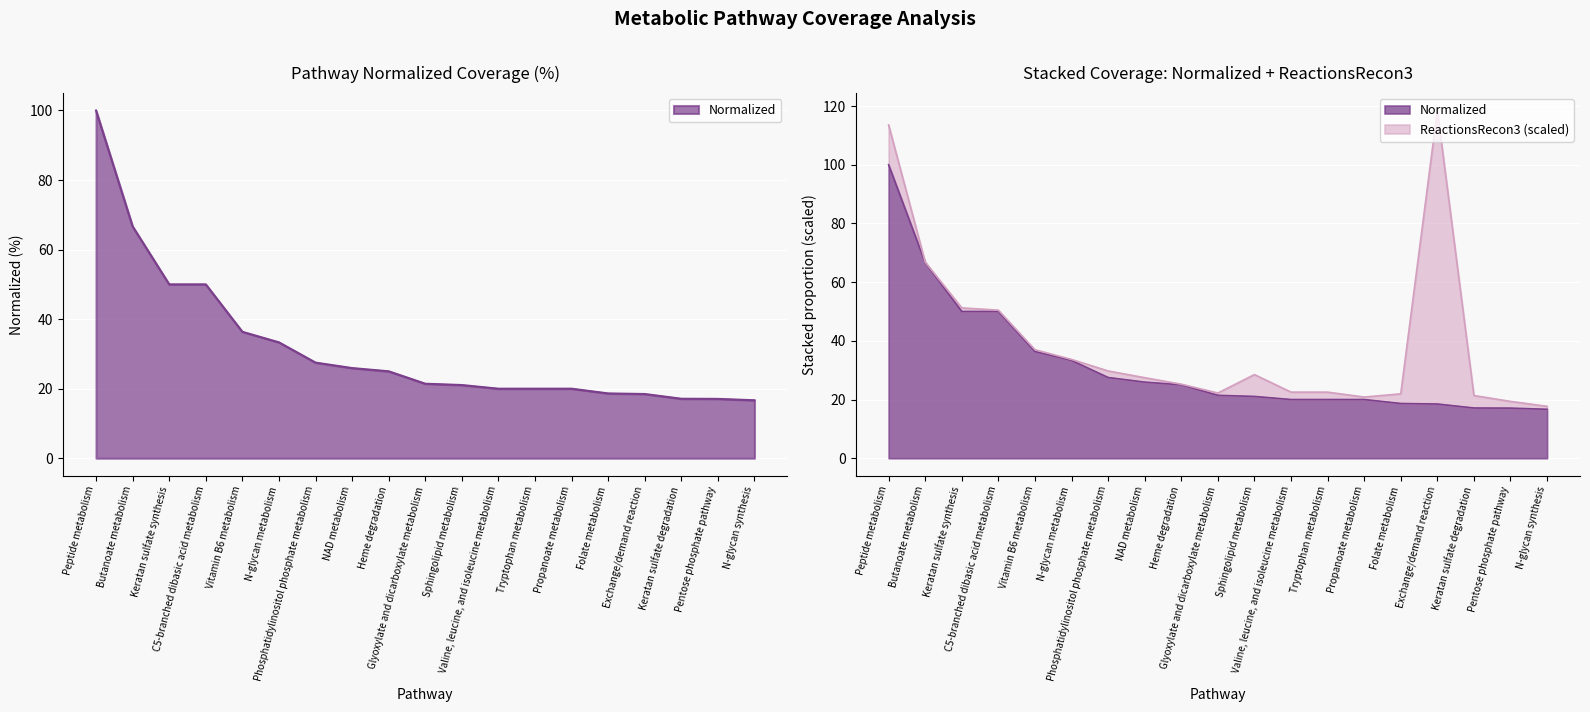

What is the maximum value shown in the chart?

100.0